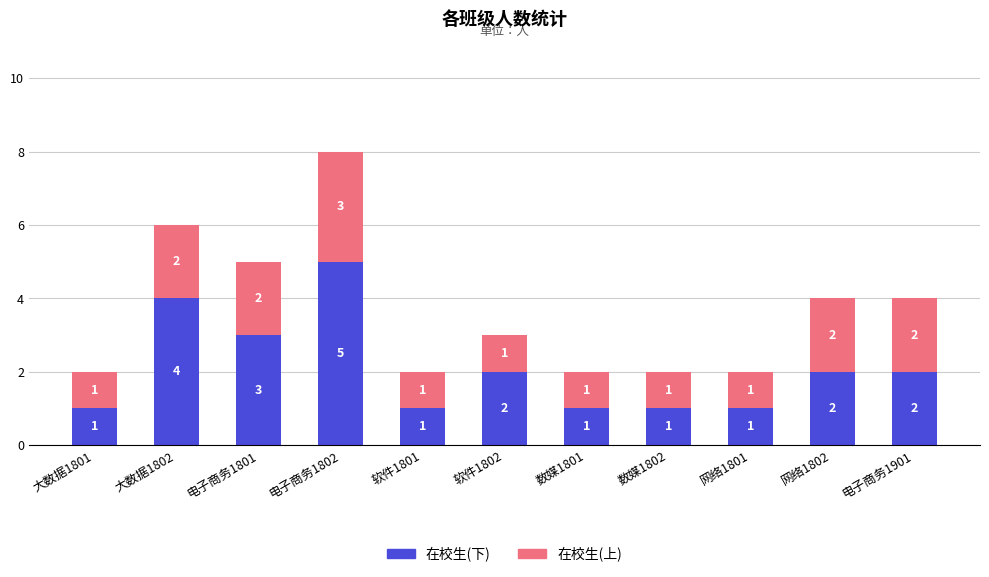

What is the approximate value of 在校生(下) at 大数据1802?

4